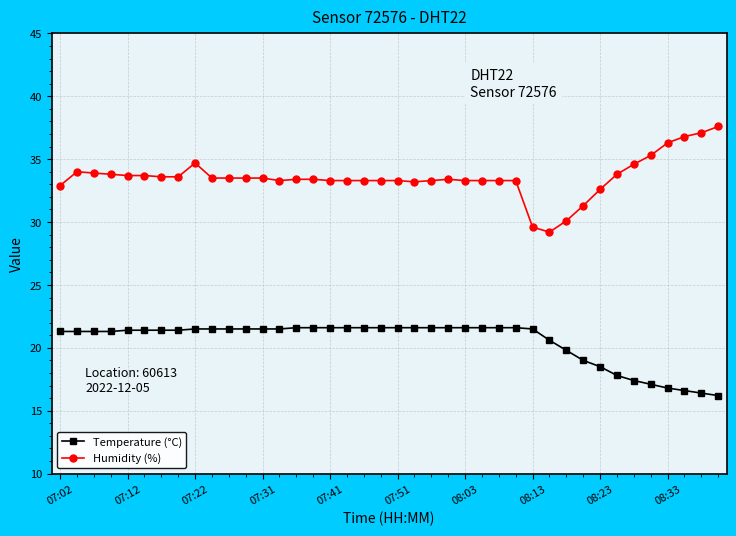

What is the average value of the Temperature (°C) series?

20.5